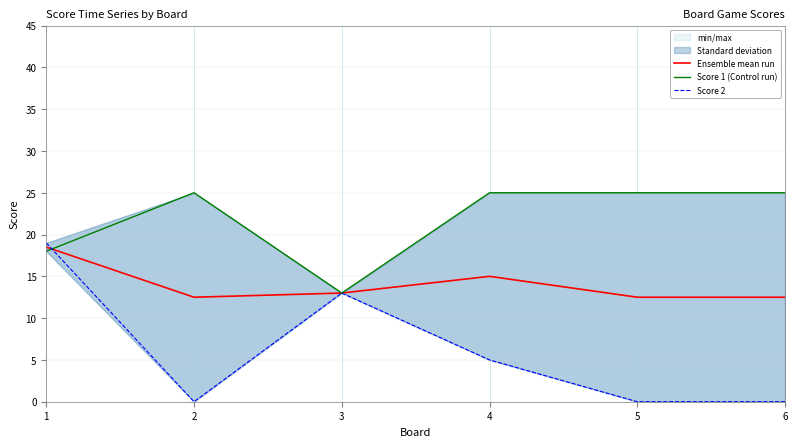

True or false: Score 1 (Control run) and Score 2 intersect in this chart.

True